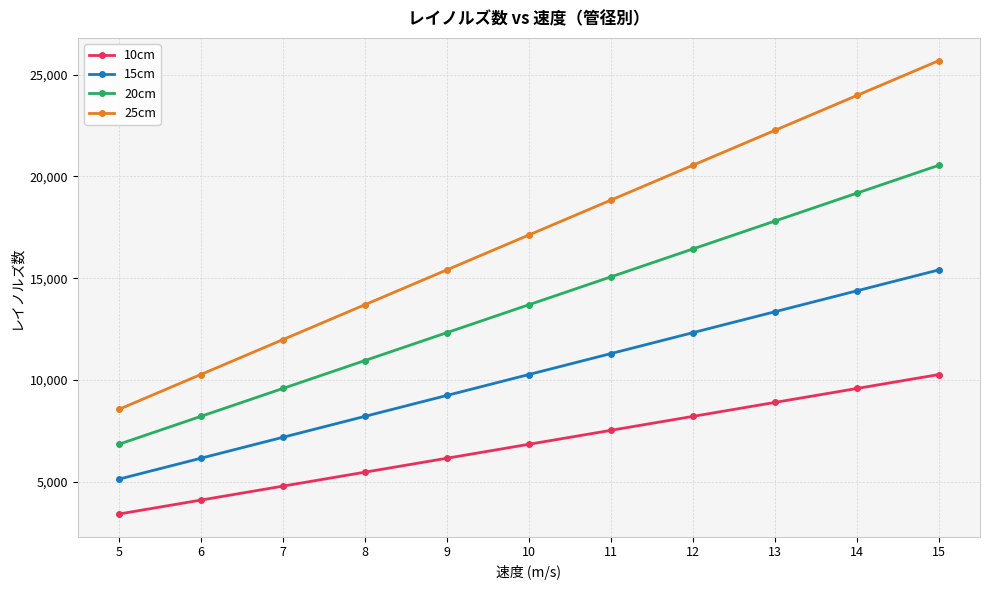

How many data points in 20cm are above 13698?

6